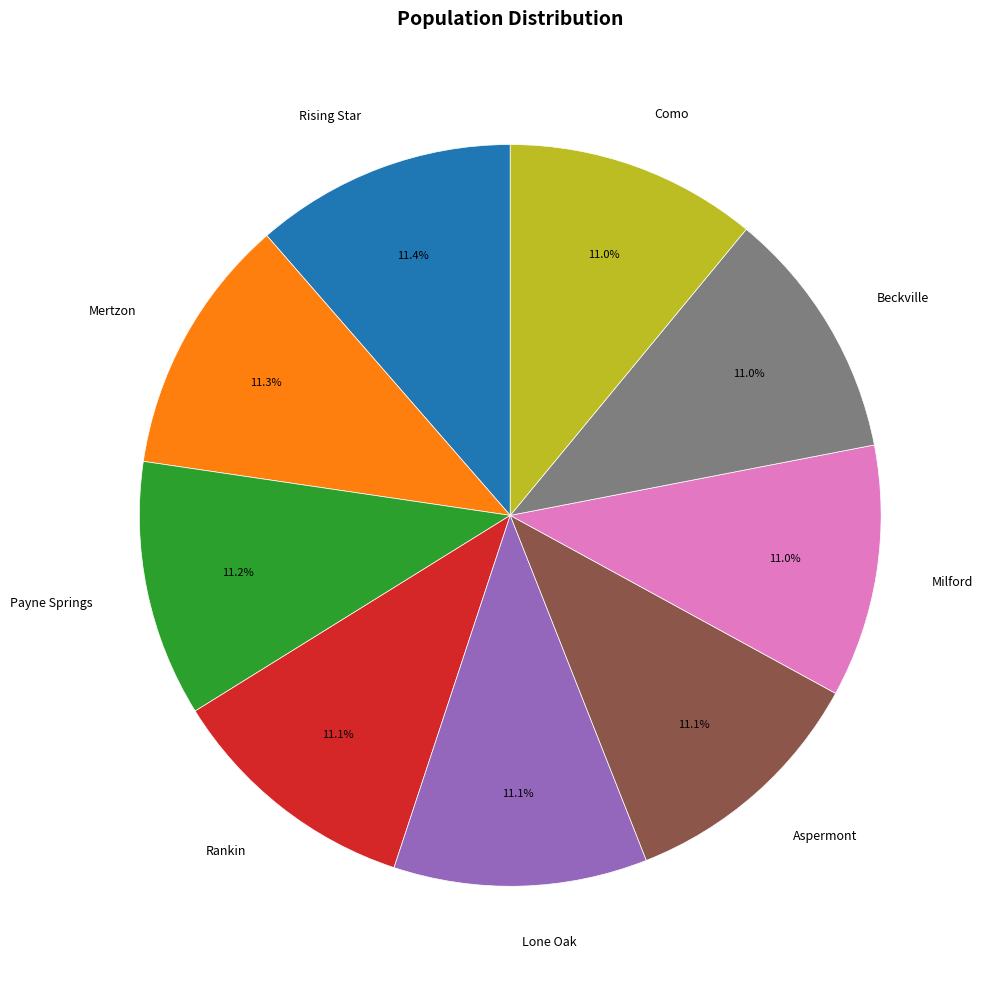

Is it true that Milford is 23% of the pie?

False